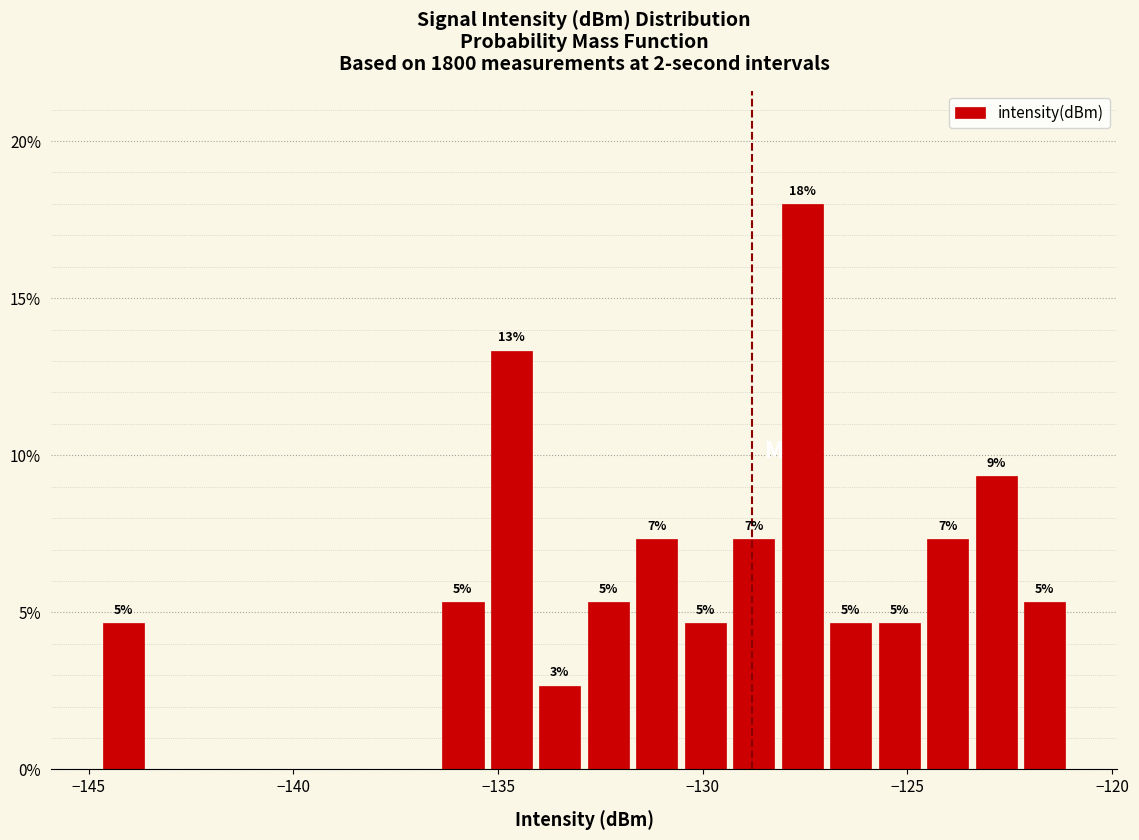

Around what value on the x-axis is the tallest bar? Give the approximate position of its centre, as read against the axis.

-127.5